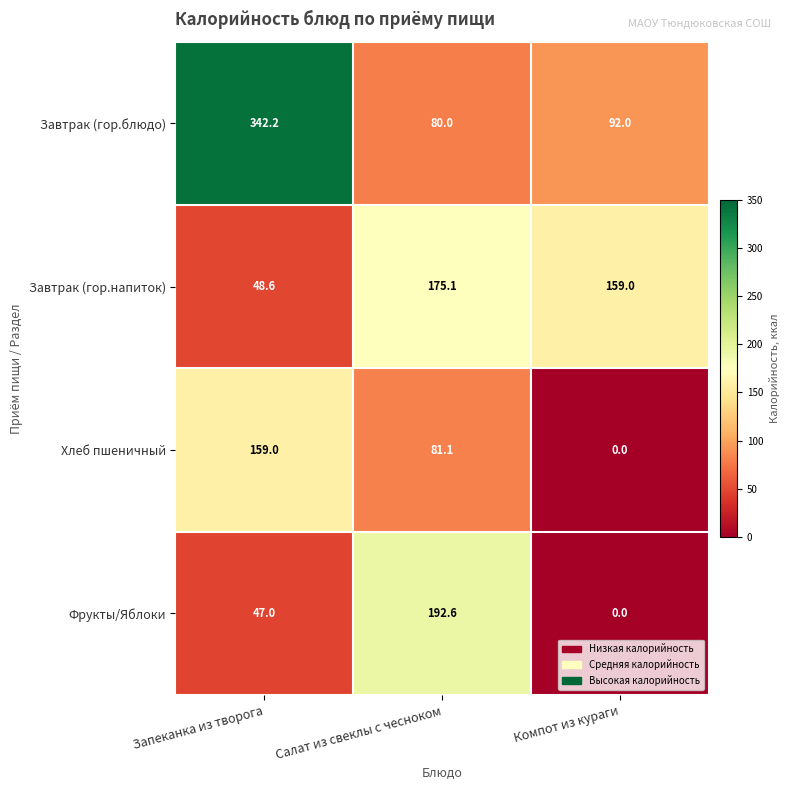

The Фрукты/Яблоки series shows 70.6 at Запеканка из творога. True or false?

False